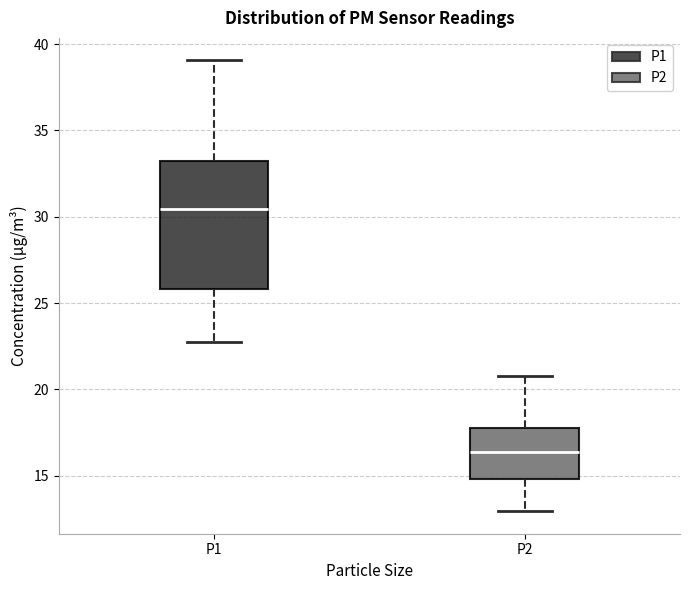

Comparing the boxes themselves (not the whiskers), which one is the tallest?

P1